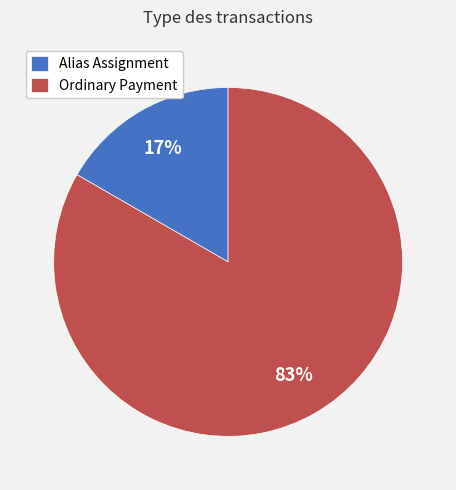

What is the smallest slice in the pie chart?

Alias Assignment